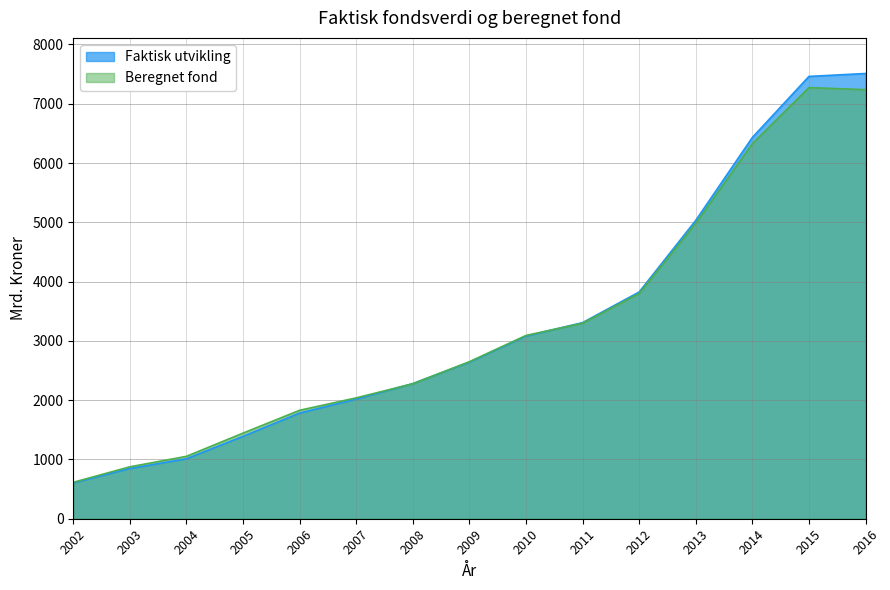

Between 2005 and 2012, which is larger?

2012